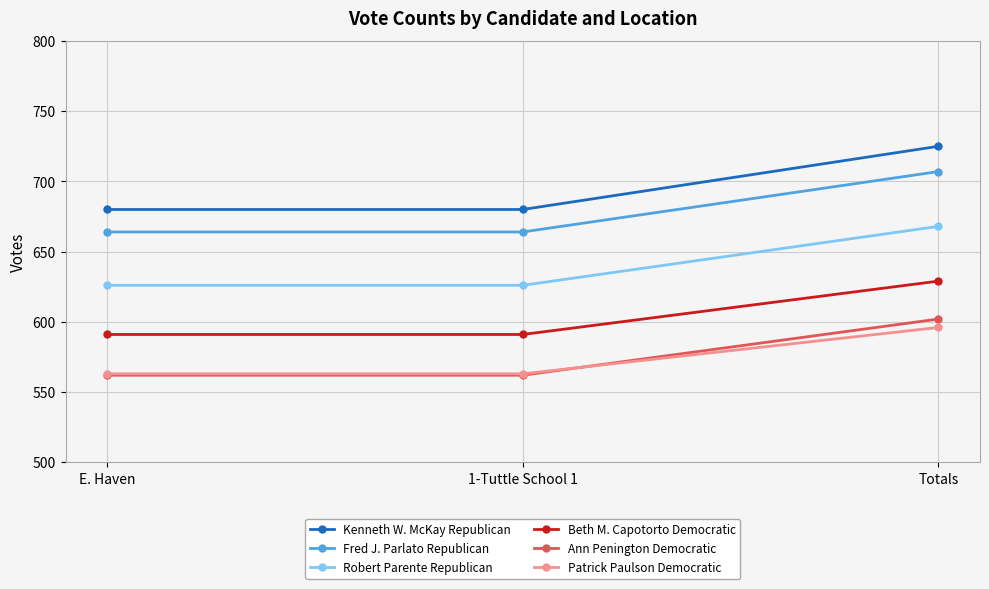

What is the difference between the maximum and minimum values in the Beth M. Capotorto Democratic series?

38